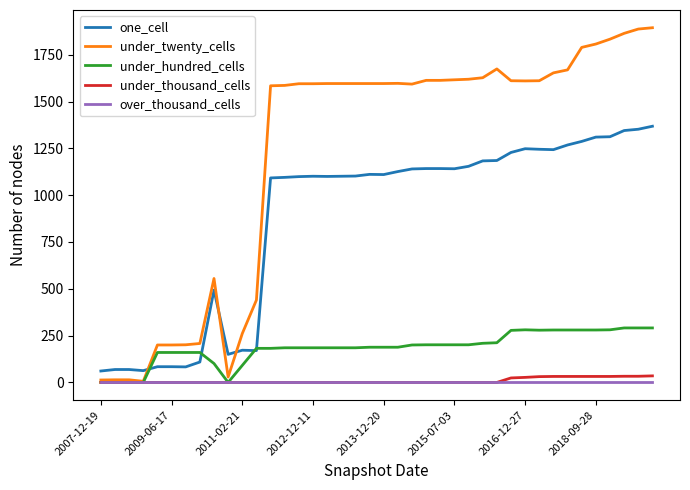

Which series has the largest range (max minus min)?

under_twenty_cells